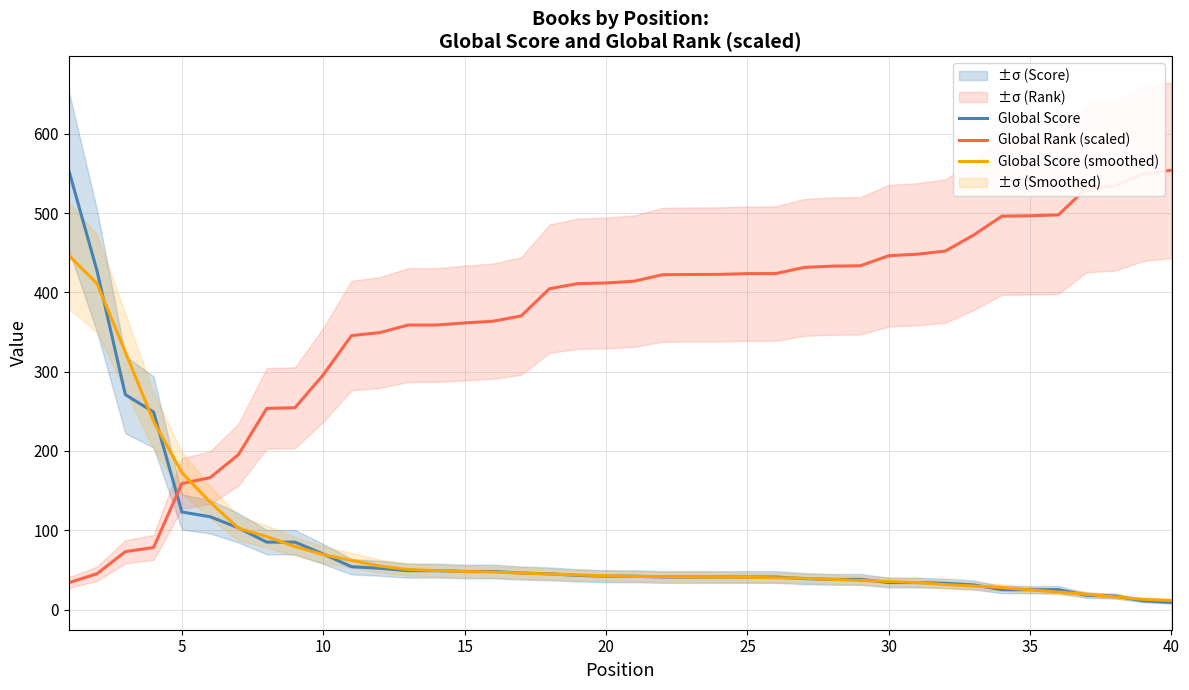

Which series has the largest range (max minus min)?

Global Score